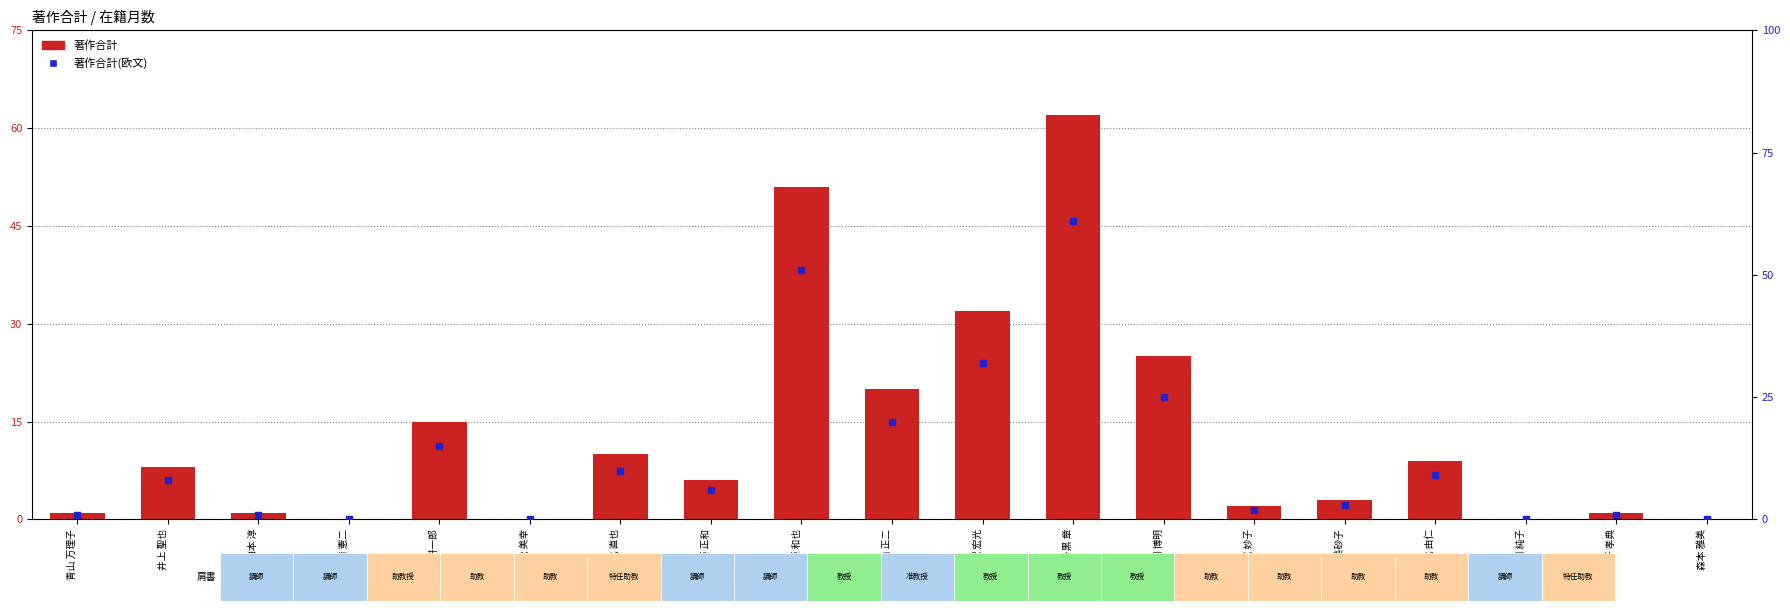

Which series has the largest total across all categories?

著作合計